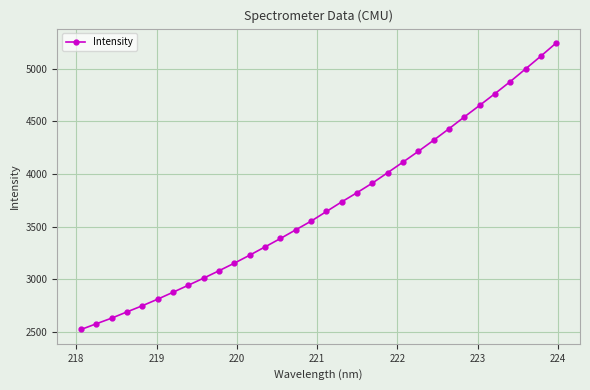

What is the value of the 27th point from the left?

4650.5